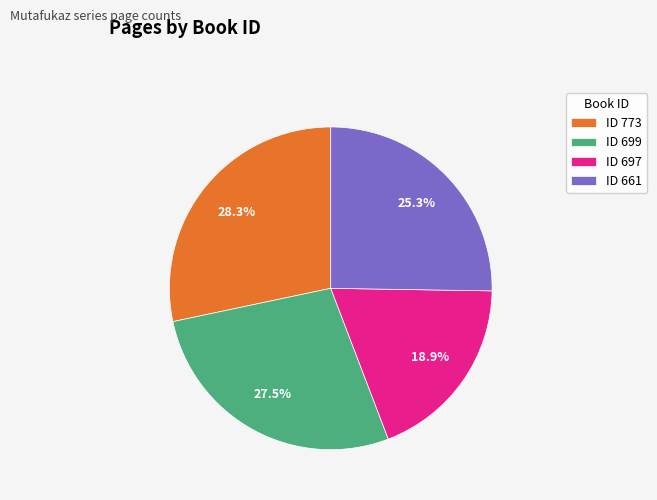

Rank the categories by value from highest to lowest.

ID 773, ID 699, ID 661, ID 697